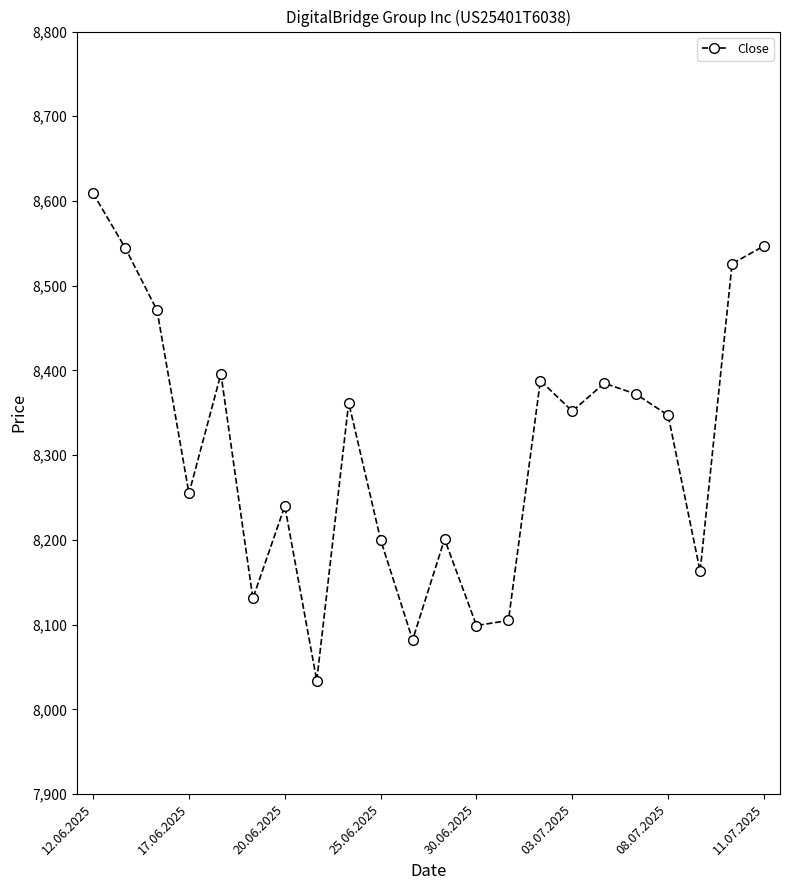

What is the difference between the maximum and second lowest values?

527